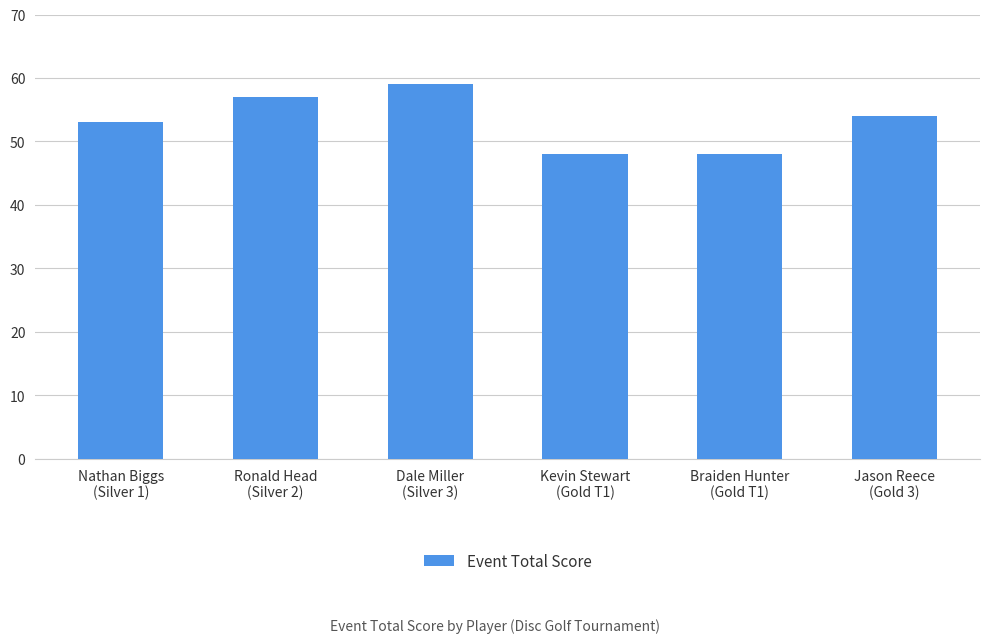

What is the label of the 5th bar from the left?

Braiden Hunter
(Gold T1)